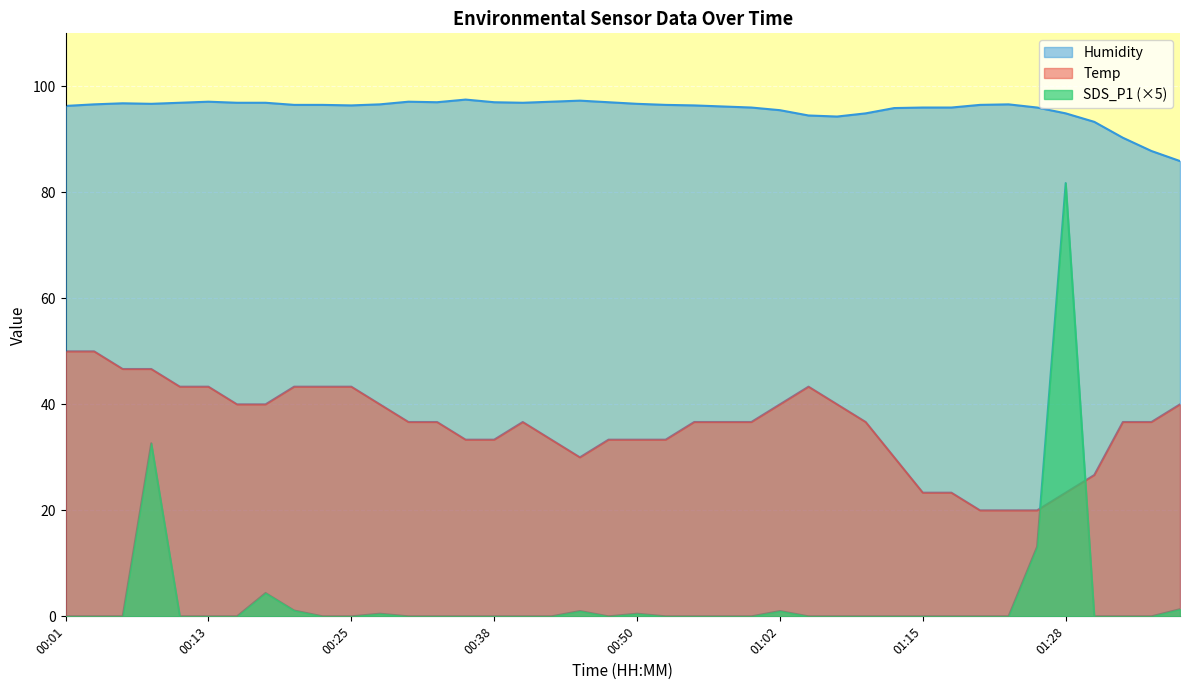

What is the label of the 26th point from the right?

00:35